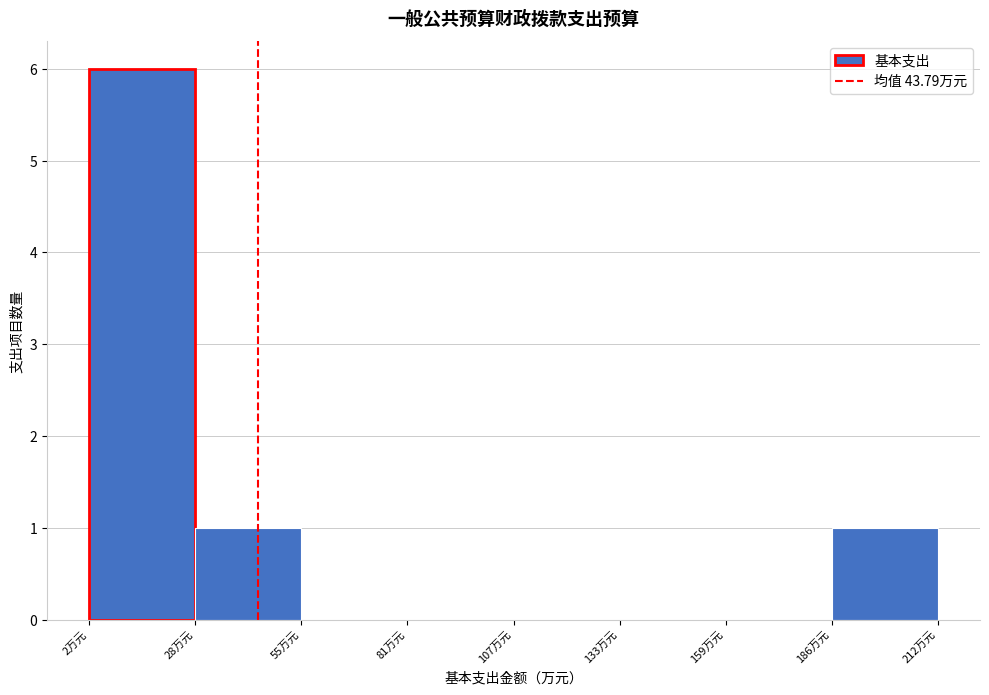

Over which range of the x-axis is the bar tallest?

0 to 30